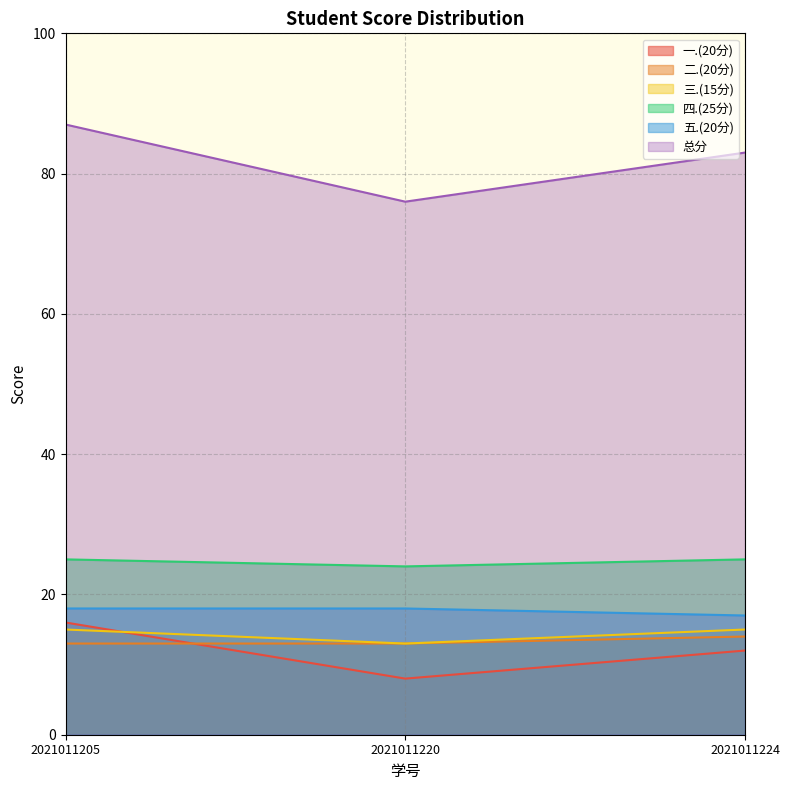

How many data points does each series have?

3